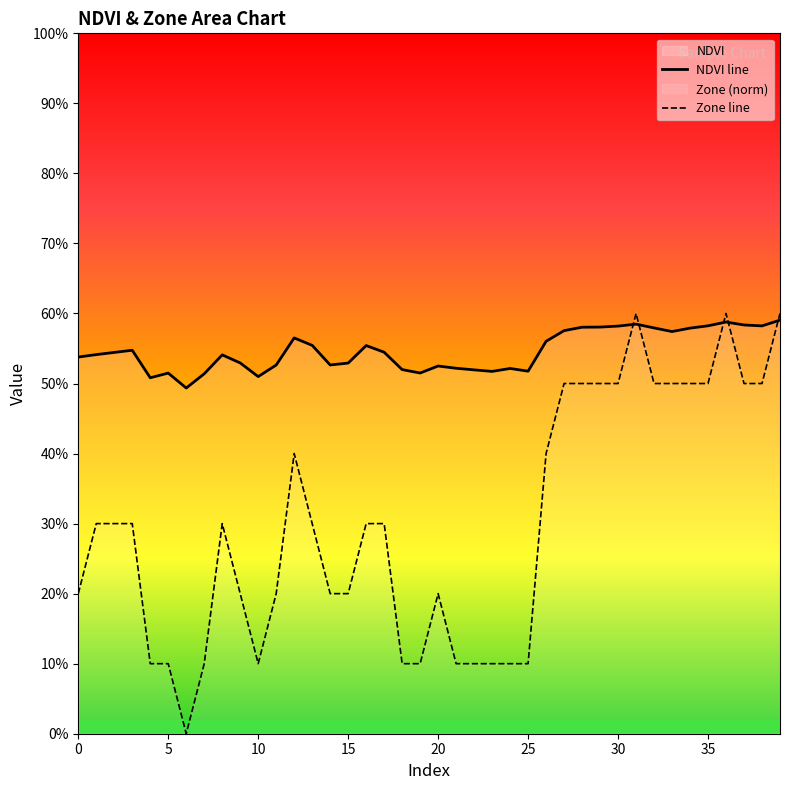

How many Zone line values are between 0 and 1?

40